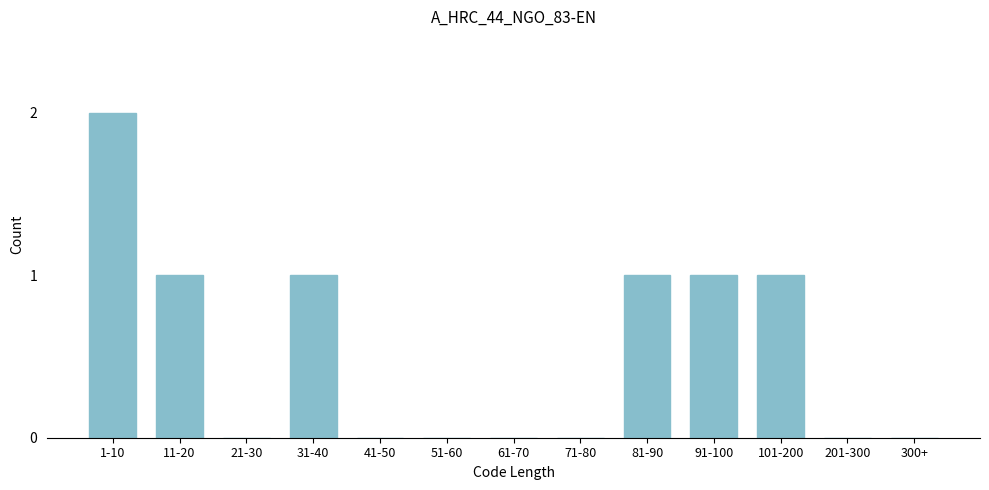

Reading right to left, transcribe all the data shown in this chart.

300+=0	201-300=0	101-200=1	91-100=1	81-90=1	71-80=0	61-70=0	51-60=0	41-50=0	31-40=1	21-30=0	11-20=1	1-10=2